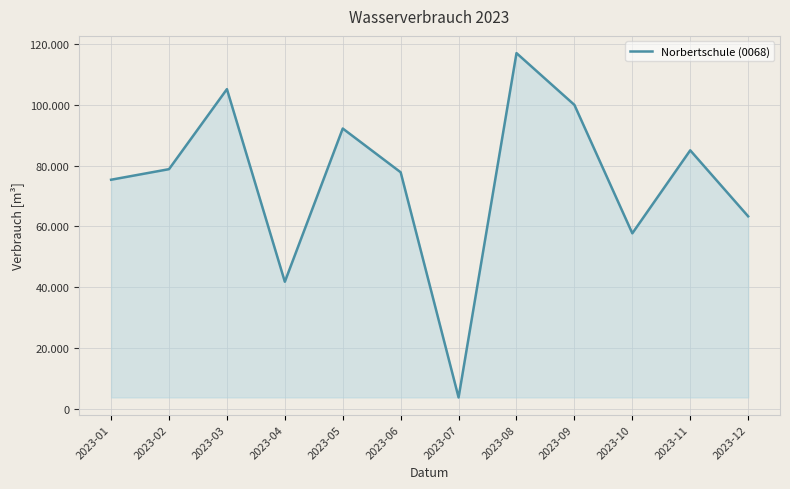

What is the minimum value shown in the chart?

3670